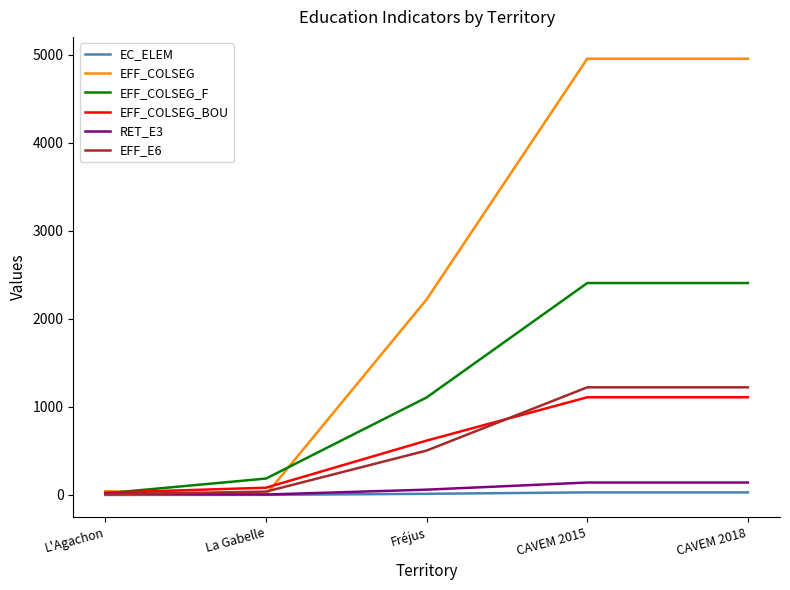

Which series has the largest total across all categories?

EFF_COLSEG